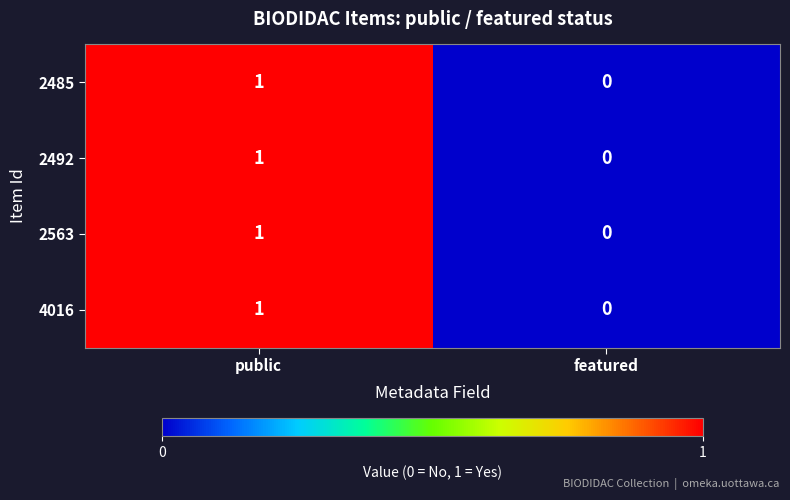

Rank the categories by 2563 value from highest to lowest.

public, featured